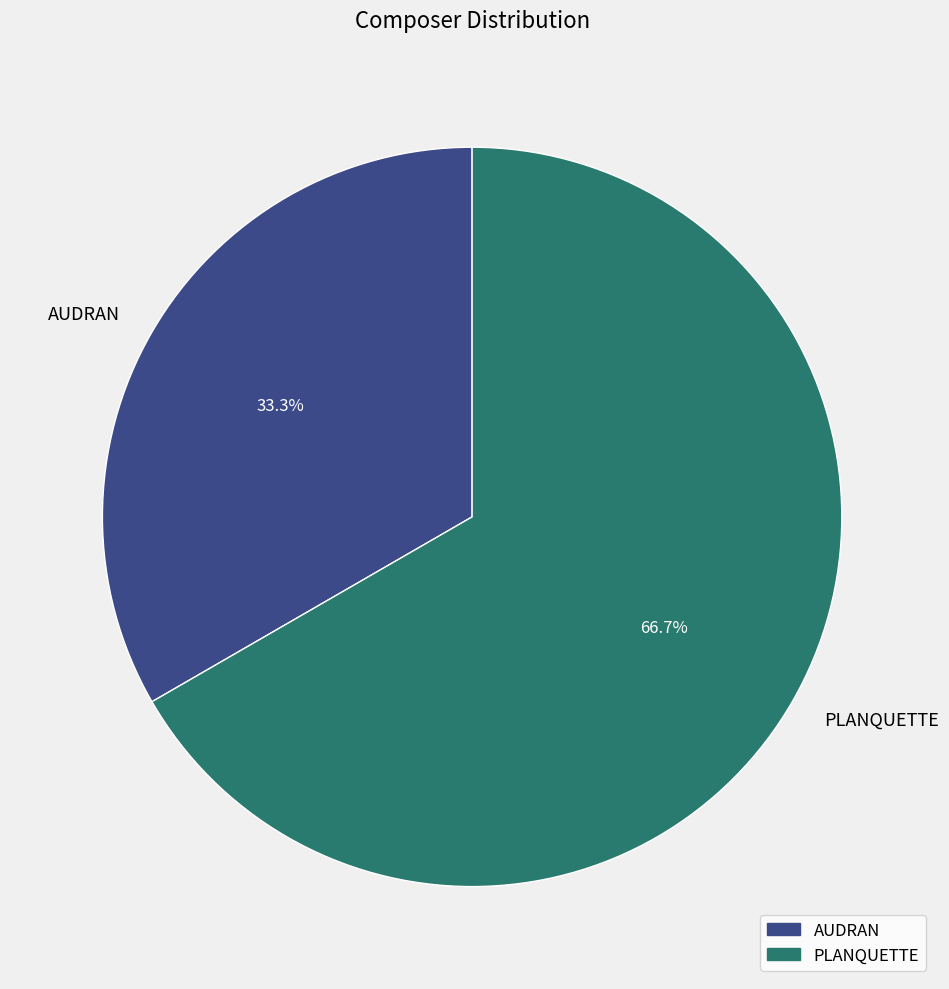

Is it true that AUDRAN is 33% of the pie?

True